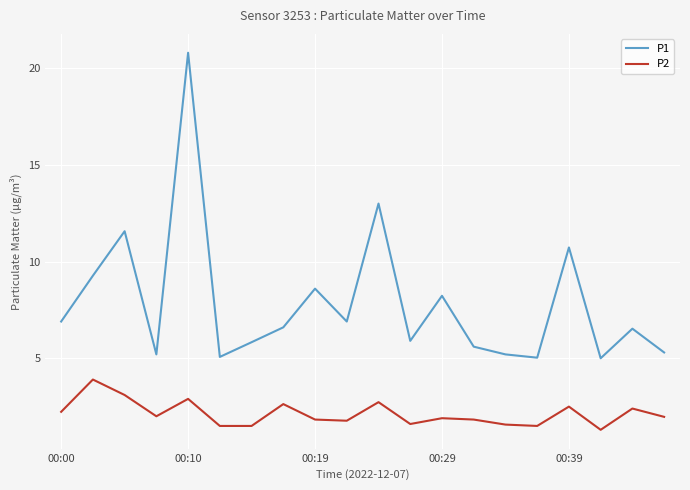

Which series has the largest total across all categories?

P1